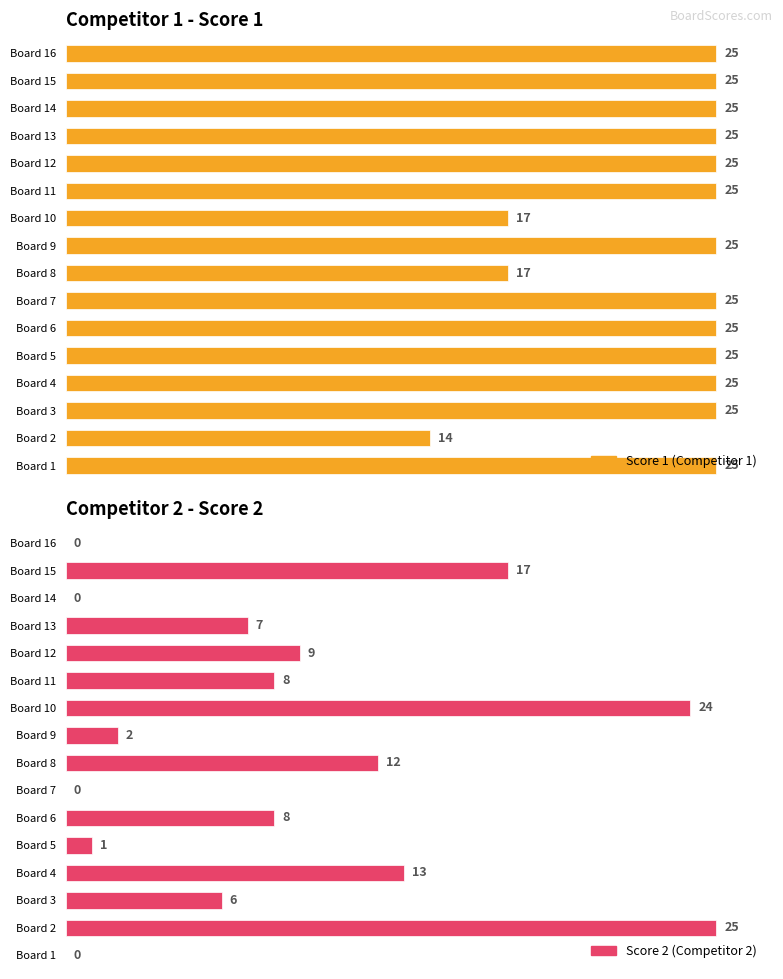

Which series has the widest spread of values?

Score 2